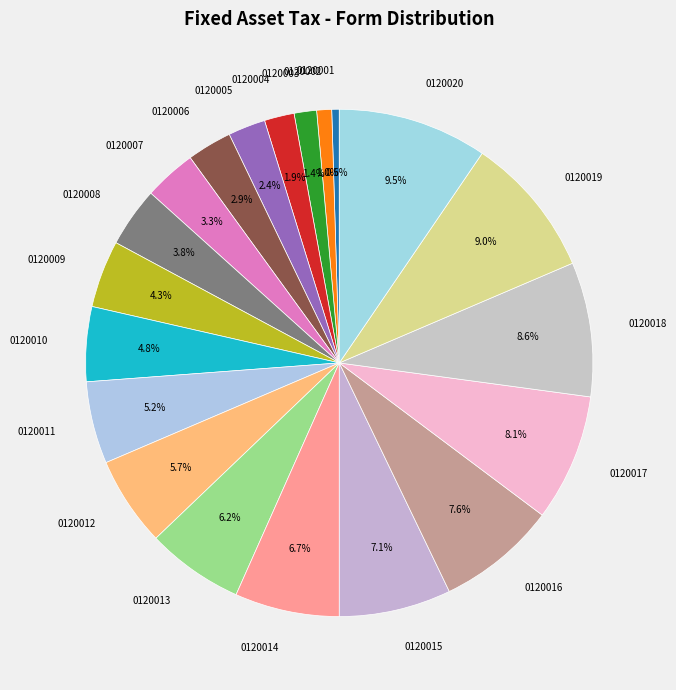

Does any single category account for the majority?

No